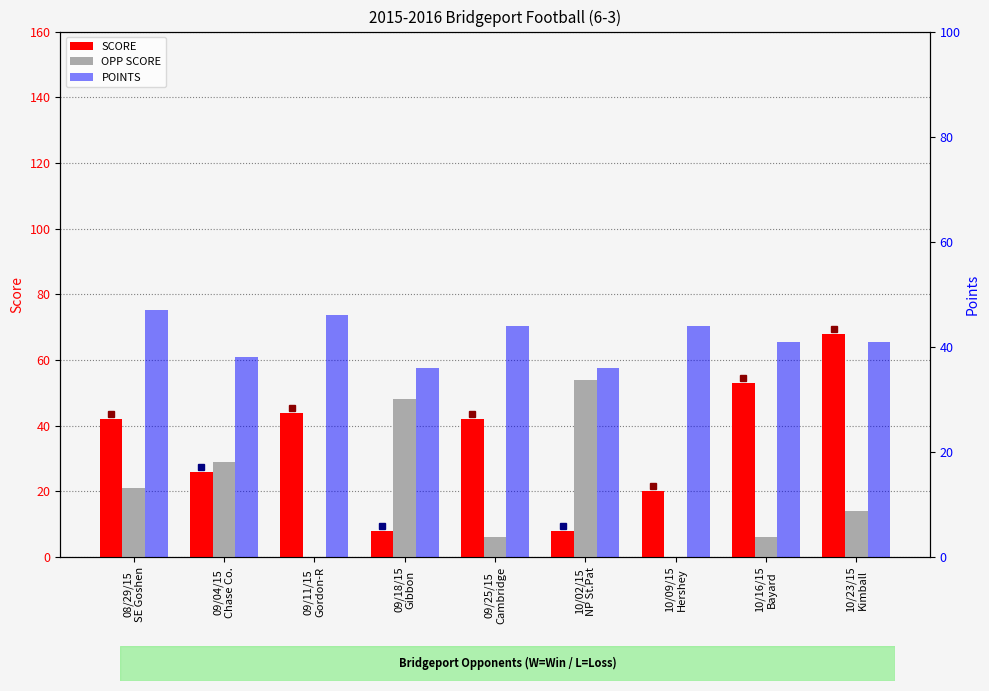

What position from the left is 10/23/15
Kimball?

9